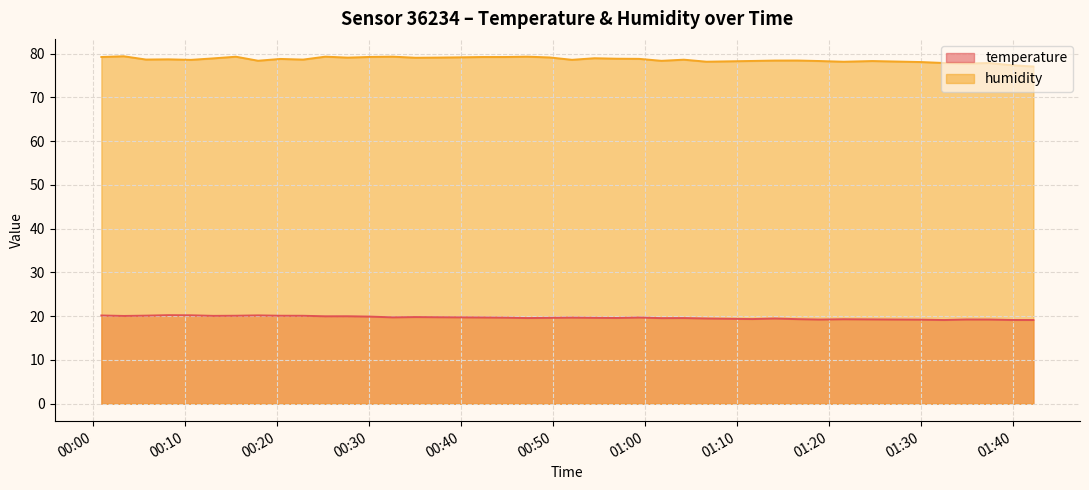

True or false: temperature and humidity cross at least once.

False